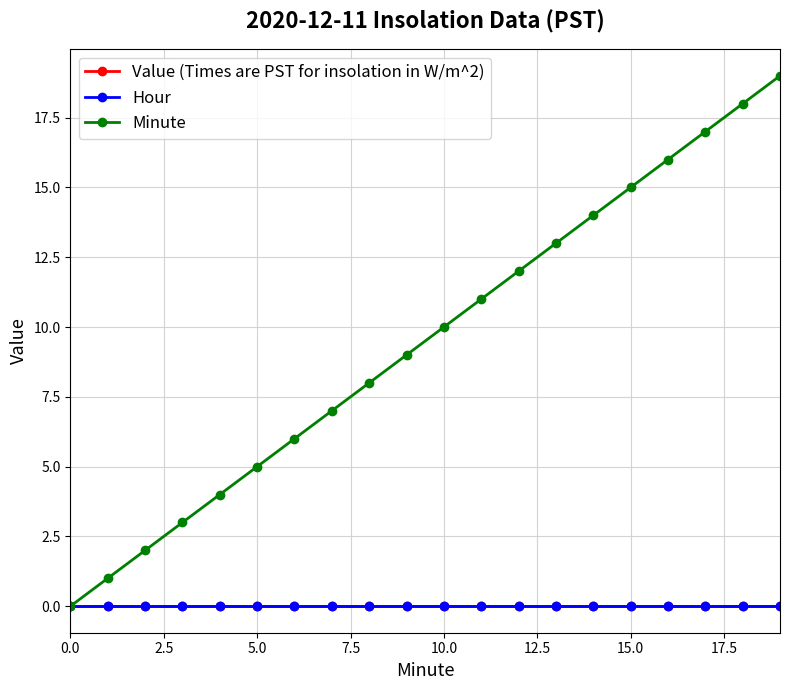

Is this an area chart (filled region under the line)?

No